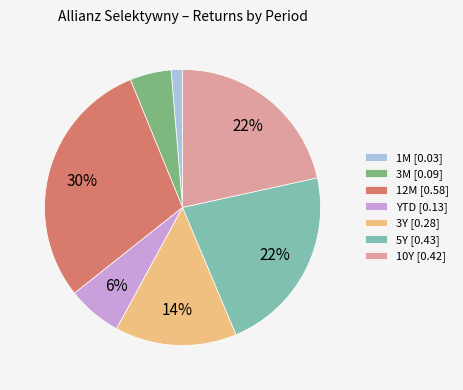

What is the smallest slice in the pie chart?

1M